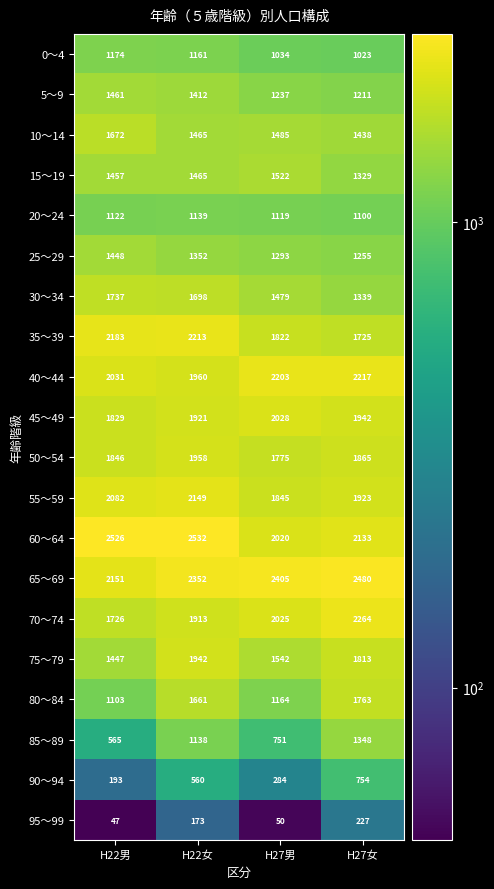

List the labels in order of 60～64 value, smallest first.

H27男, H27女, H22男, H22女